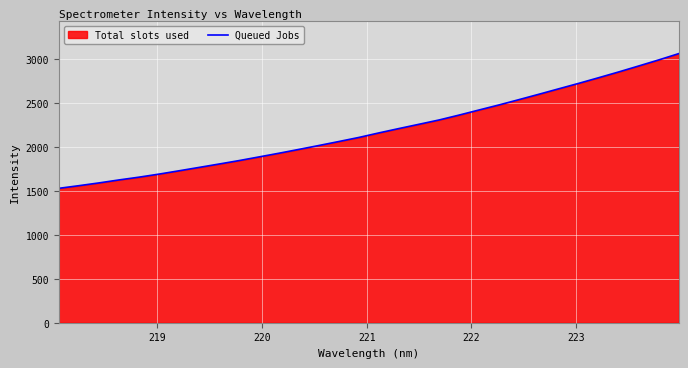

What is the value of the 32nd point from the left?

3060.3